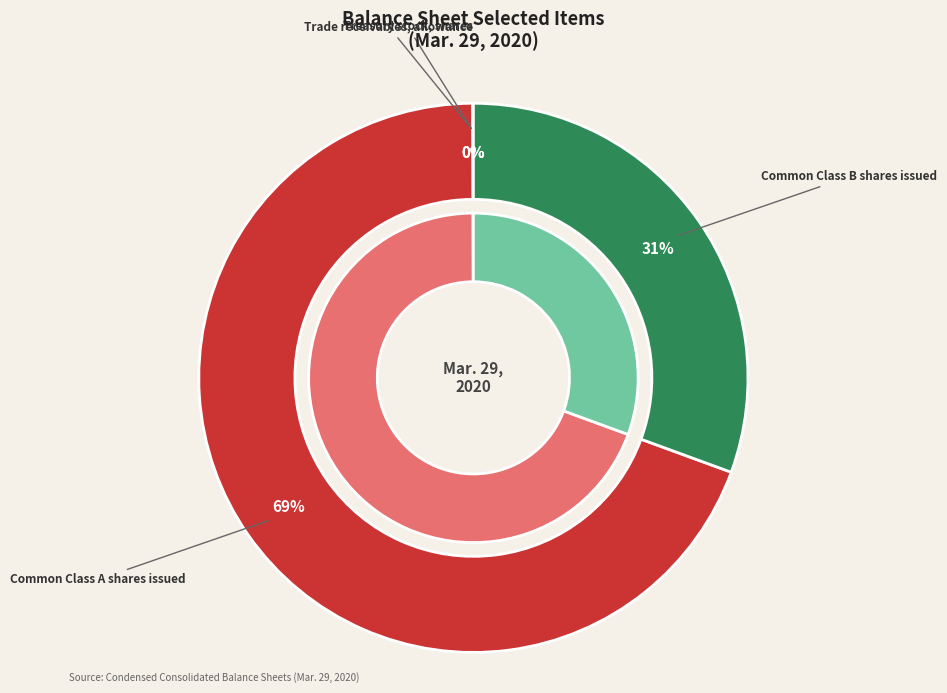

Is it true that Common Class A shares issued is 83% of the pie?

False